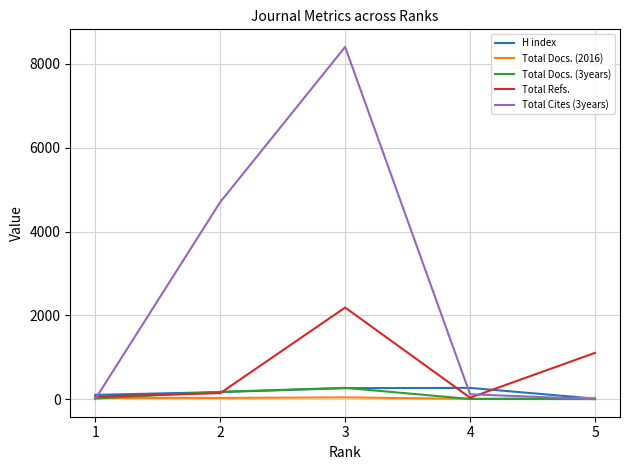

What is the difference between the highest and lowest values at 4?

264